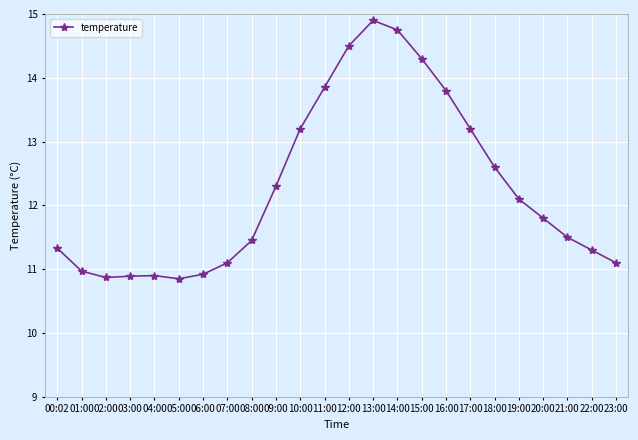

Is this an area chart (filled region under the line)?

No